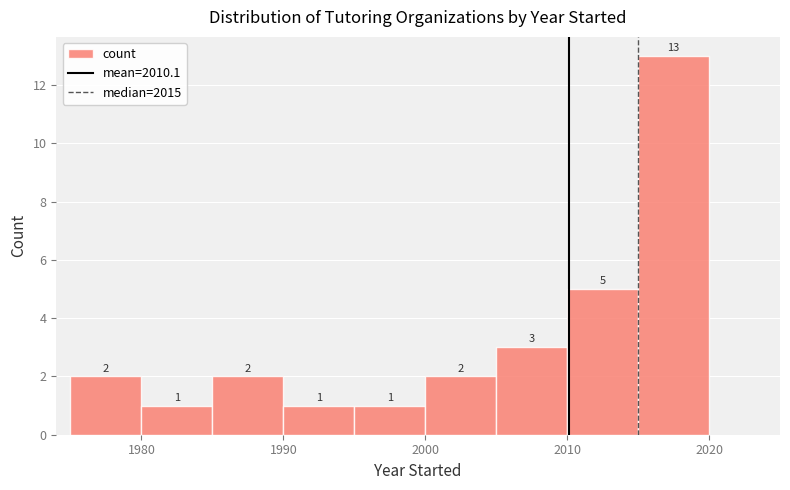

Reading left to right, list every bar in this chart as the range it spans on the x-axis followed by its height.

1975 to 1980: 2
1980 to 1985: 1
1985 to 1990: 2
1990 to 1995: 1
1995 to 2000: 1
2000 to 2005: 2
2005 to 2010: 3
2010 to 2015: 5
2015 to 2020: 13